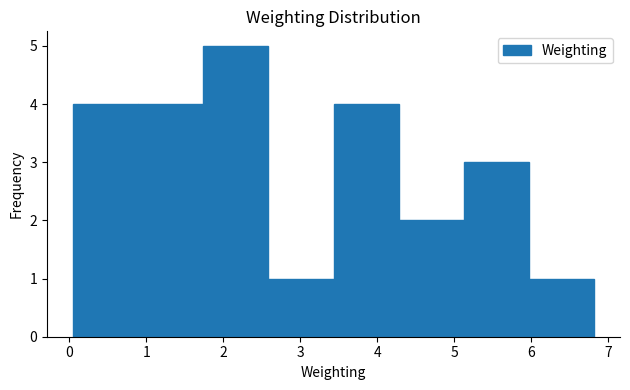

Reading left to right, transcribe this chart: for each bar, give the range it covers on the x-axis and its height. Neither the bar edges nor the heights are printed on the chart, so give them approximately, as read against the axes.

0.1 to 0.9: 4
0.9 to 1.7: 4
1.7 to 2.6: 5
2.6 to 3.4: 1
3.4 to 4.3: 4
4.3 to 5.1: 2
5.1 to 6.0: 3
6.0 to 6.8: 1